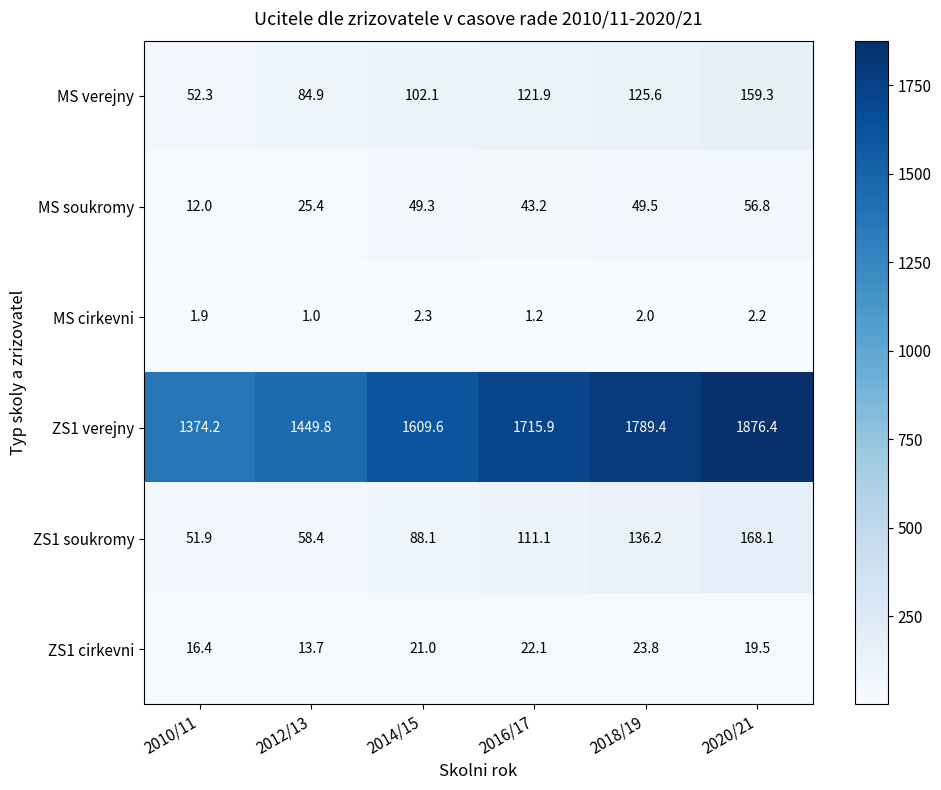

The MS cirkevni series shows 3.3 at 2020/21. True or false?

False